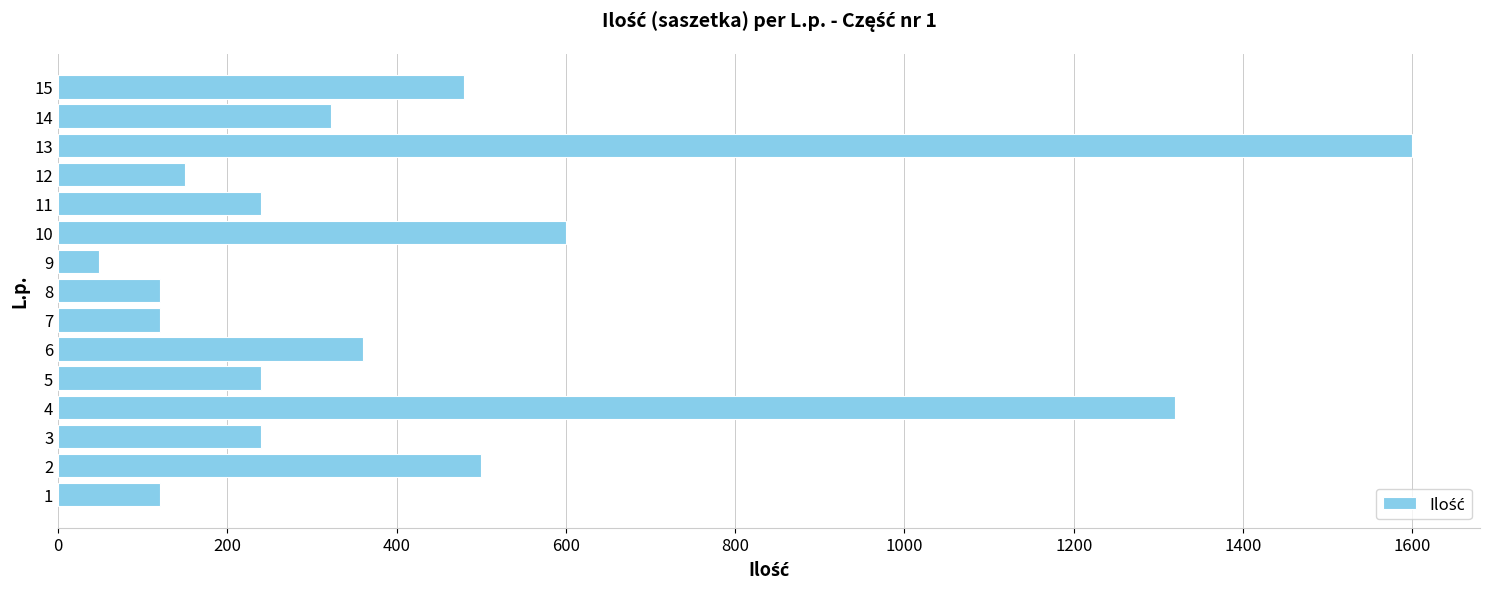

Which category has the highest value across all series?

13